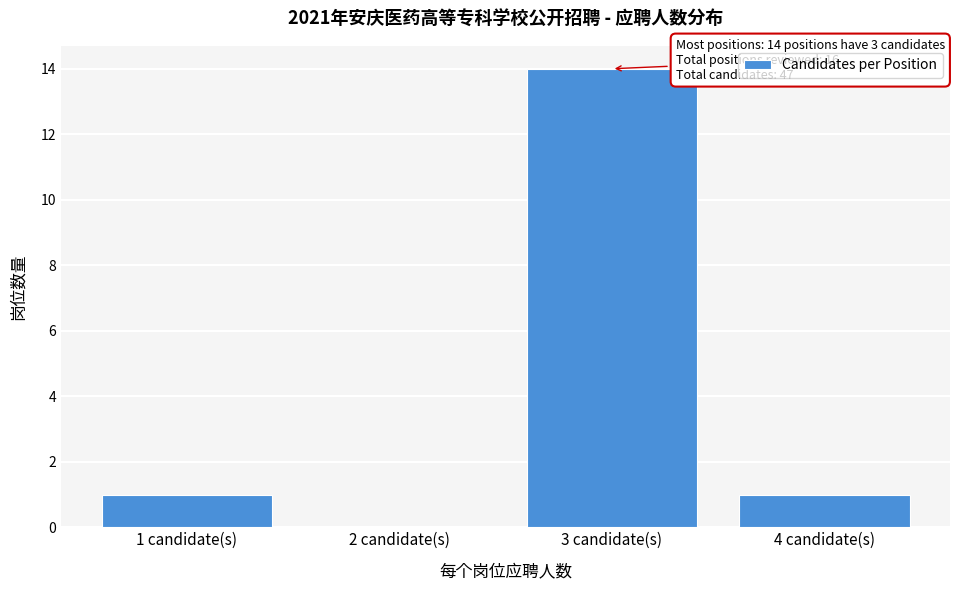

Over which range of the x-axis is the bar tallest?

2.5 to 3.5